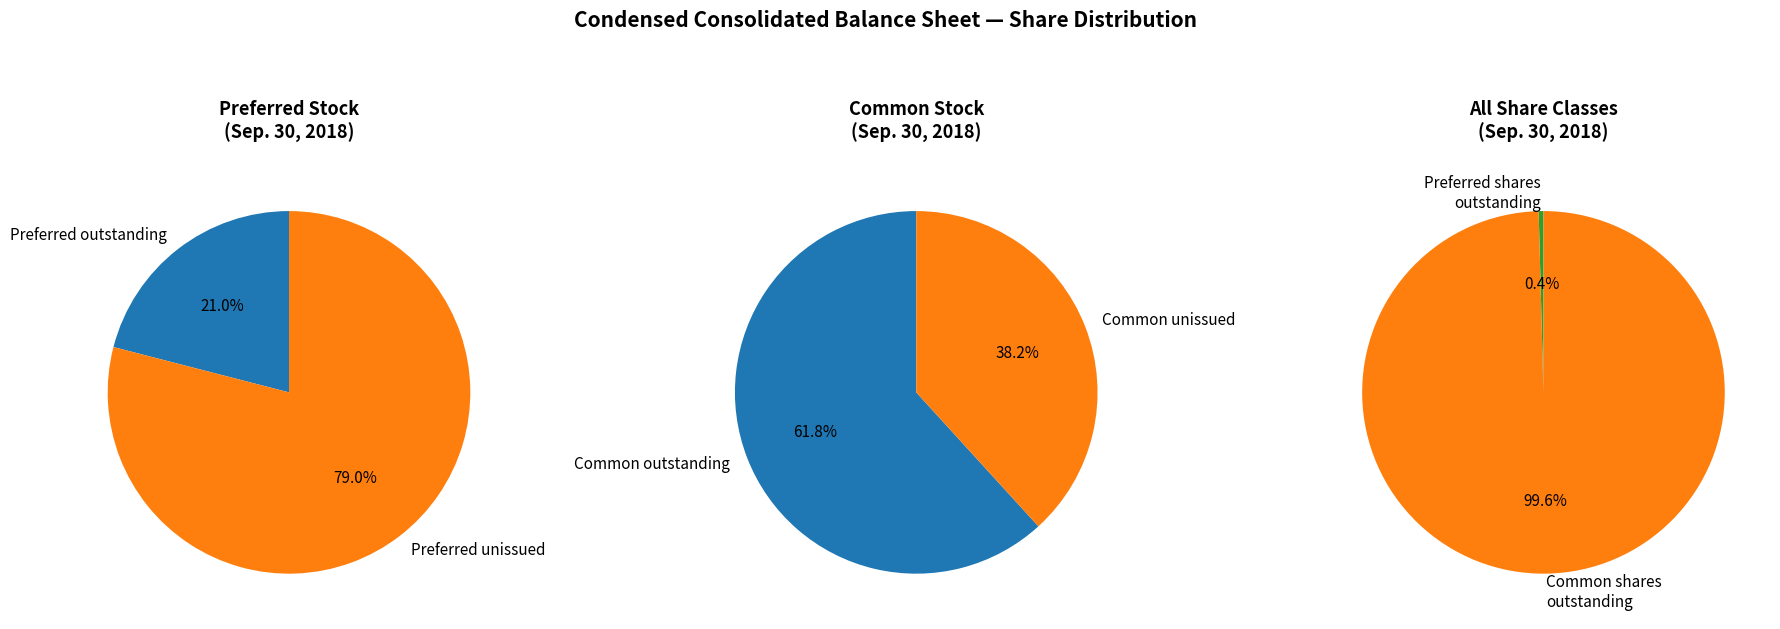

What is the total percentage of Preferred stock, shares outstanding and Preferred stock, shares issued?

0.4%